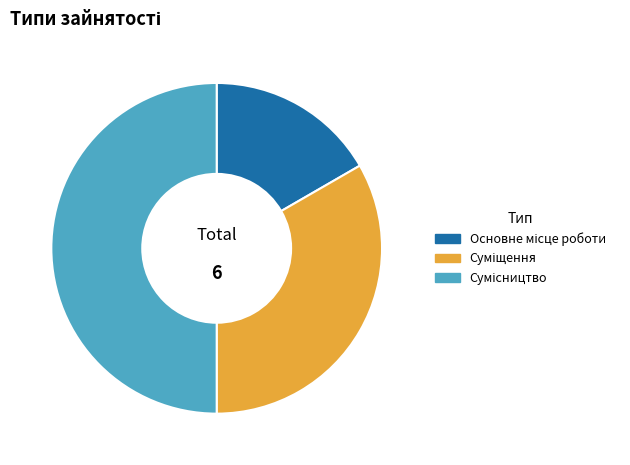

What percentage do Сумісництво and Основне місце роботи together represent?

66.7%